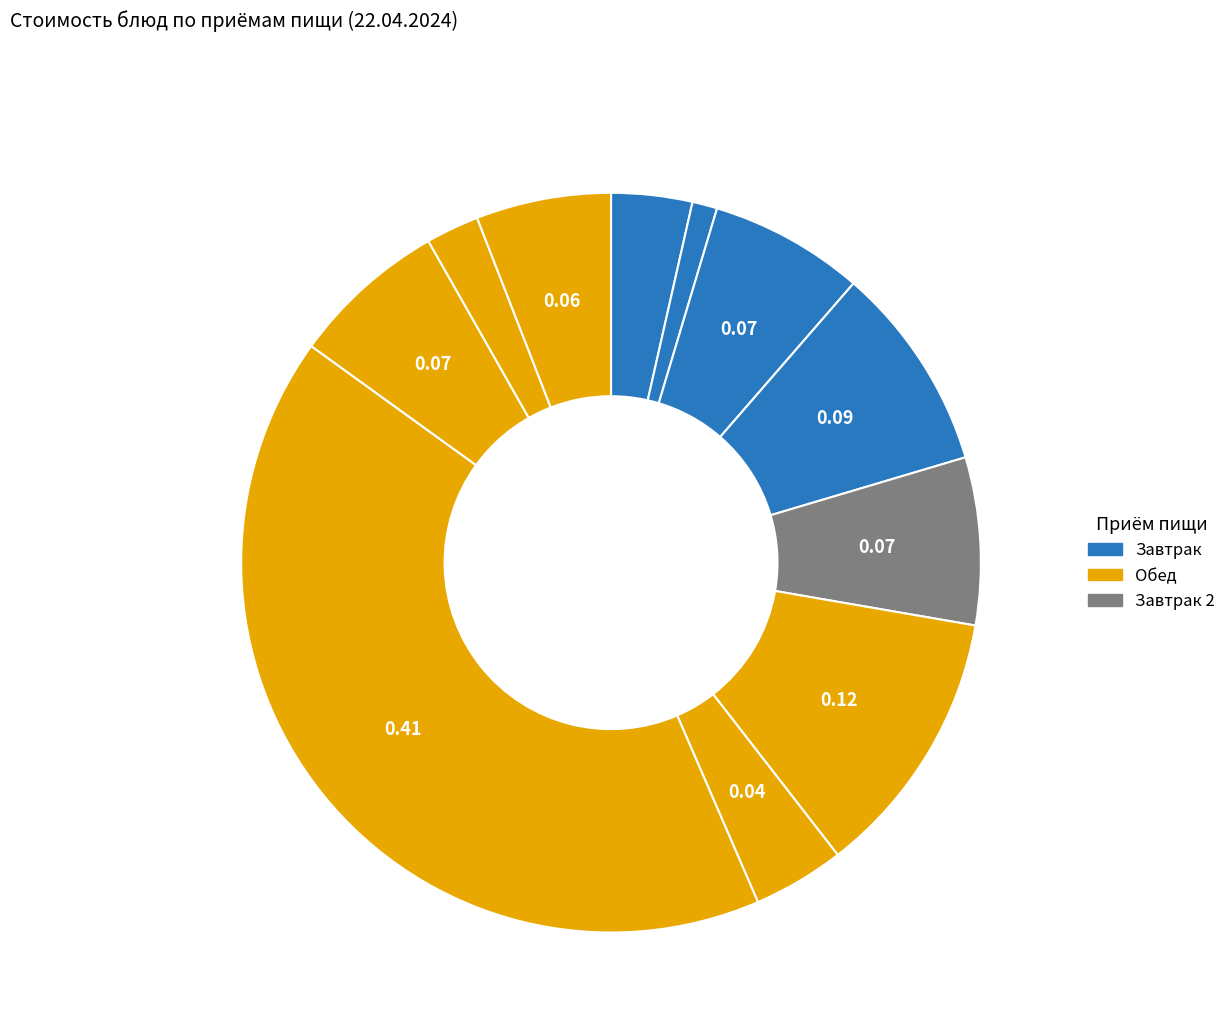

How many slices are in this pie chart?

11